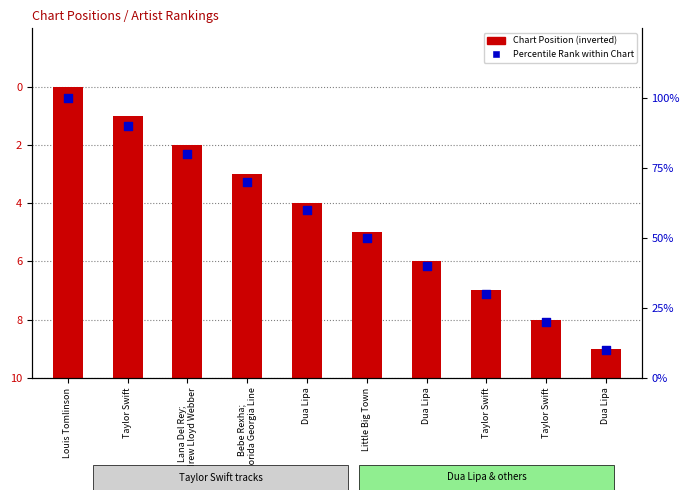

At which category is the sum across all series the highest?

Louis Tomlinson